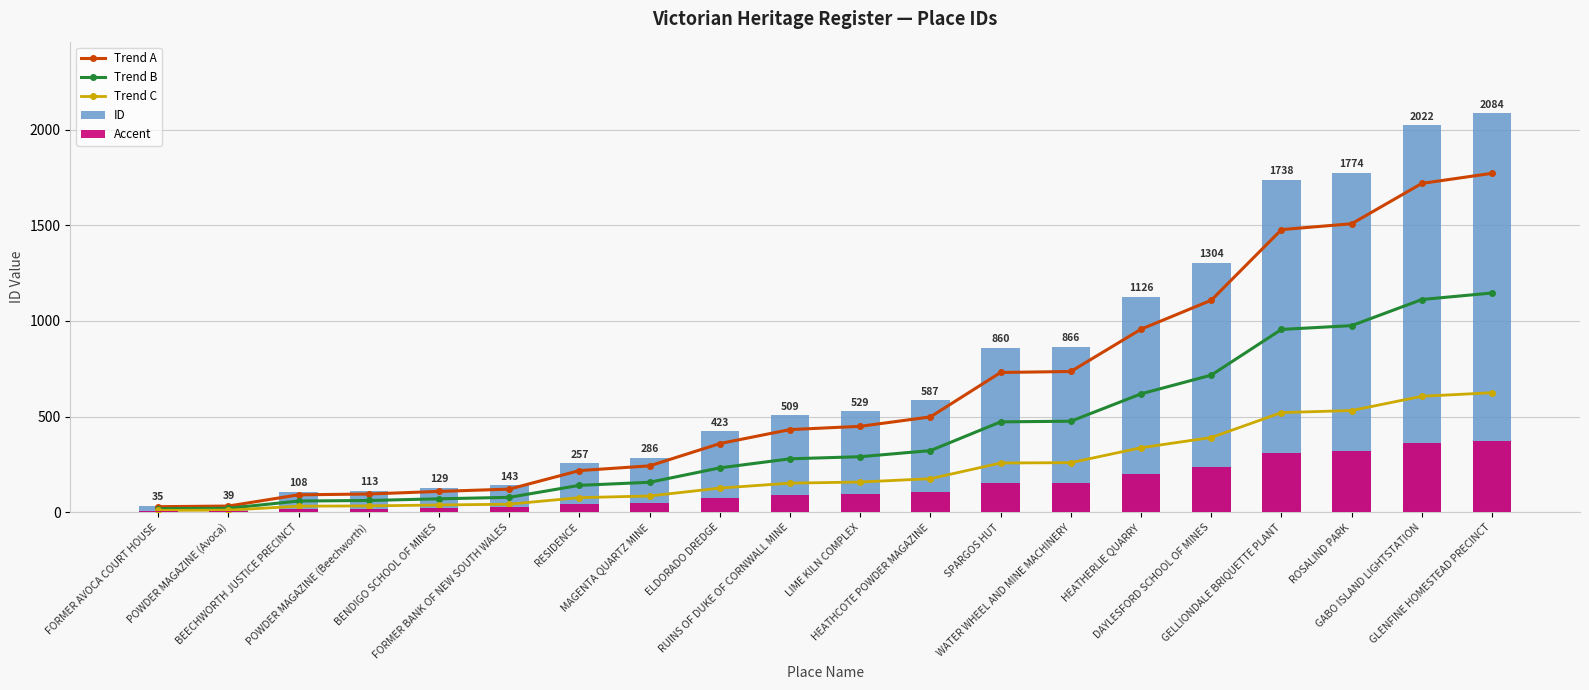

Reading right to left, what are all the values shown in this chart?

Trend A: GLENFINE HOMESTEAD PRECINCT=1771.4	GABO ISLAND LIGHTSTATION=1718.7	ROSALIND PARK=1507.9	GELLIONDALE BRIQUETTE PLANT=1477.3	DAYLESFORD SCHOOL OF MINES=1108.4	HEATHERLIE QUARRY=957.1	WATER WHEEL AND MINE MACHINERY=736.1	SPARGOS HUT=731.0	HEATHCOTE POWDER MAGAZINE=498.9	LIME KILN COMPLEX=449.6	RUINS OF DUKE OF CORNWALL MINE=432.6	ELDORADO DREDGE=359.6	MAGENTA QUARTZ MINE=243.1	RESIDENCE=218.4	FORMER BANK OF NEW SOUTH WALES=121.5	BENDIGO SCHOOL OF MINES=109.6	POWDER MAGAZINE (Beechworth)=96.0	BEECHWORTH JUSTICE PRECINCT=91.8	POWDER MAGAZINE (Avoca)=33.1	FORMER AVOCA COURT HOUSE=29.8
Trend B: GLENFINE HOMESTEAD PRECINCT=1146.2	GABO ISLAND LIGHTSTATION=1112.1	ROSALIND PARK=975.7	GELLIONDALE BRIQUETTE PLANT=955.9	DAYLESFORD SCHOOL OF MINES=717.2	HEATHERLIE QUARRY=619.3	WATER WHEEL AND MINE MACHINERY=476.3	SPARGOS HUT=473.0	HEATHCOTE POWDER MAGAZINE=322.9	LIME KILN COMPLEX=291.0	RUINS OF DUKE OF CORNWALL MINE=280.0	ELDORADO DREDGE=232.7	MAGENTA QUARTZ MINE=157.3	RESIDENCE=141.4	FORMER BANK OF NEW SOUTH WALES=78.7	BENDIGO SCHOOL OF MINES=71.0	POWDER MAGAZINE (Beechworth)=62.2	BEECHWORTH JUSTICE PRECINCT=59.4	POWDER MAGAZINE (Avoca)=21.5	FORMER AVOCA COURT HOUSE=19.2
Trend C: GLENFINE HOMESTEAD PRECINCT=625.2	GABO ISLAND LIGHTSTATION=606.6	ROSALIND PARK=532.2	GELLIONDALE BRIQUETTE PLANT=521.4	DAYLESFORD SCHOOL OF MINES=391.2	HEATHERLIE QUARRY=337.8	WATER WHEEL AND MINE MACHINERY=259.8	SPARGOS HUT=258.0	HEATHCOTE POWDER MAGAZINE=176.1	LIME KILN COMPLEX=158.7	RUINS OF DUKE OF CORNWALL MINE=152.7	ELDORADO DREDGE=126.9	MAGENTA QUARTZ MINE=85.8	RESIDENCE=77.1	FORMER BANK OF NEW SOUTH WALES=42.9	BENDIGO SCHOOL OF MINES=38.7	POWDER MAGAZINE (Beechworth)=33.9	BEECHWORTH JUSTICE PRECINCT=32.4	POWDER MAGAZINE (Avoca)=11.7	FORMER AVOCA COURT HOUSE=10.5
ID: GLENFINE HOMESTEAD PRECINCT=2084.0	GABO ISLAND LIGHTSTATION=2022.0	ROSALIND PARK=1774.0	GELLIONDALE BRIQUETTE PLANT=1738.0	DAYLESFORD SCHOOL OF MINES=1304.0	HEATHERLIE QUARRY=1126.0	WATER WHEEL AND MINE MACHINERY=866.0	SPARGOS HUT=860.0	HEATHCOTE POWDER MAGAZINE=587.0	LIME KILN COMPLEX=529.0	RUINS OF DUKE OF CORNWALL MINE=509.0	ELDORADO DREDGE=423.0	MAGENTA QUARTZ MINE=286.0	RESIDENCE=257.0	FORMER BANK OF NEW SOUTH WALES=143.0	BENDIGO SCHOOL OF MINES=129.0	POWDER MAGAZINE (Beechworth)=113.0	BEECHWORTH JUSTICE PRECINCT=108.0	POWDER MAGAZINE (Avoca)=39.0	FORMER AVOCA COURT HOUSE=35.0
Accent: GLENFINE HOMESTEAD PRECINCT=375.1	GABO ISLAND LIGHTSTATION=364.0	ROSALIND PARK=319.3	GELLIONDALE BRIQUETTE PLANT=312.8	DAYLESFORD SCHOOL OF MINES=234.7	HEATHERLIE QUARRY=202.7	WATER WHEEL AND MINE MACHINERY=155.9	SPARGOS HUT=154.8	HEATHCOTE POWDER MAGAZINE=105.7	LIME KILN COMPLEX=95.2	RUINS OF DUKE OF CORNWALL MINE=91.6	ELDORADO DREDGE=76.1	MAGENTA QUARTZ MINE=51.5	RESIDENCE=46.3	FORMER BANK OF NEW SOUTH WALES=25.7	BENDIGO SCHOOL OF MINES=23.2	POWDER MAGAZINE (Beechworth)=20.3	BEECHWORTH JUSTICE PRECINCT=19.4	POWDER MAGAZINE (Avoca)=7.0	FORMER AVOCA COURT HOUSE=6.3